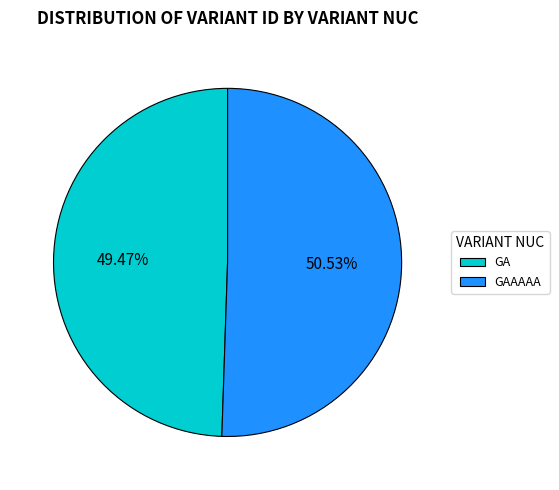

True or false: GAAAAA accounts for 51% of the total.

True